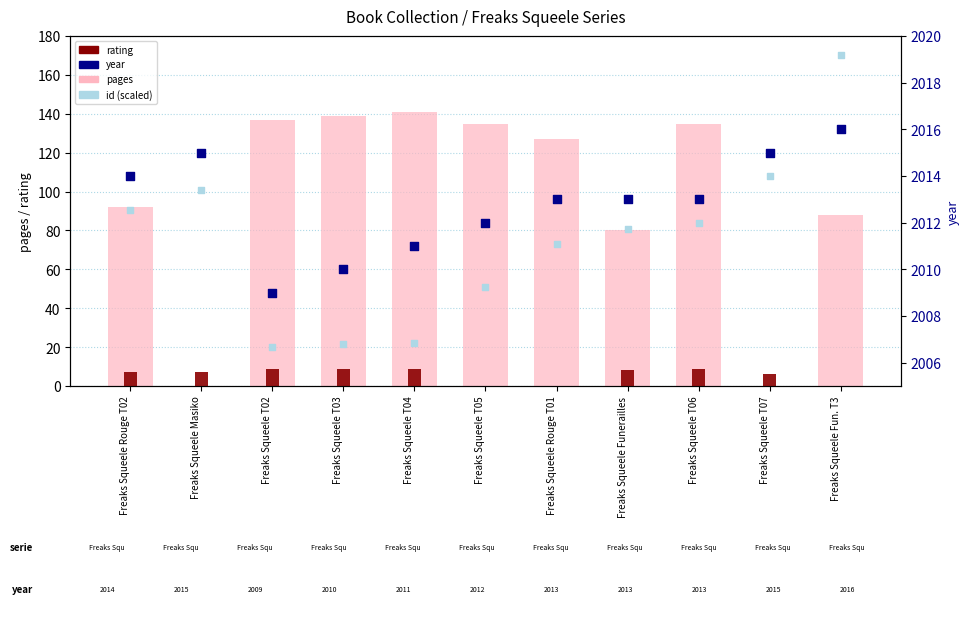

Which series reaches the maximum Y coordinate?

year